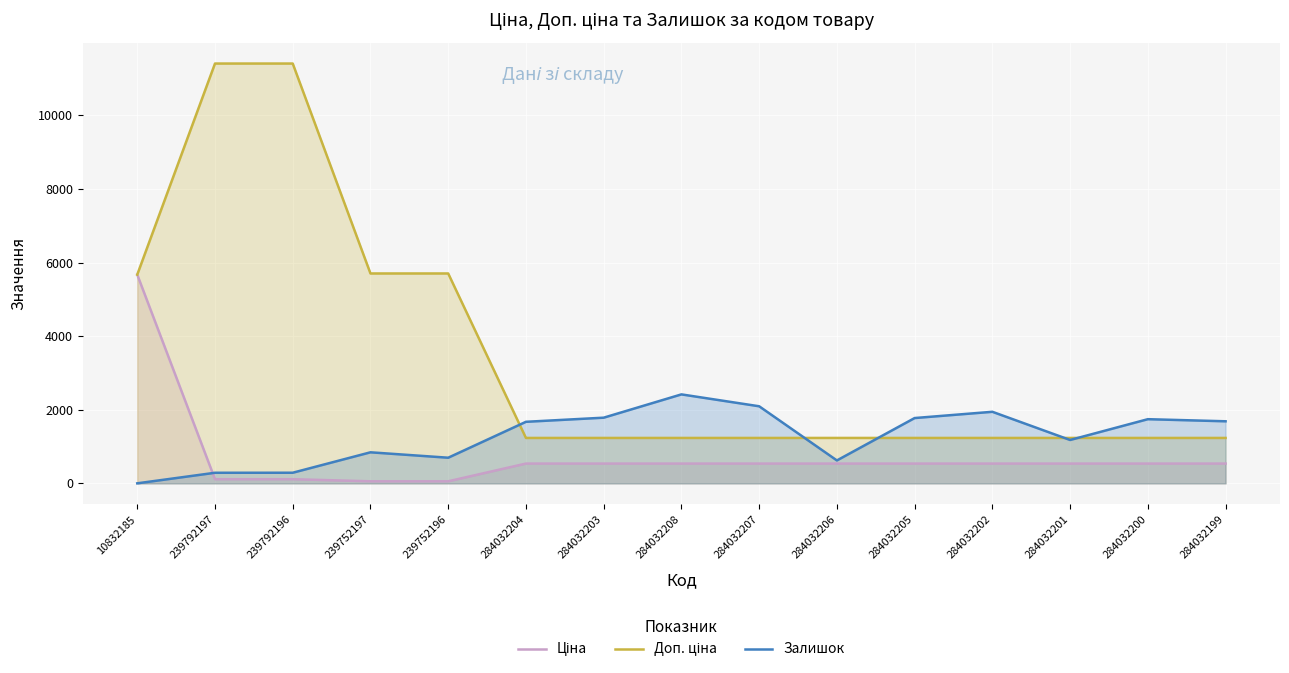

Reading left to right, list all the values displayed in this chart.

Ціна: 5673.8	114.1	114.1	57.0	57.0	539.0	539.0	539.0	539.0	539.0	539.0	539.0	539.0	539.0	539.0
Доп. ціна: 5673.8	11410.0	11410.0	5705.0	5705.0	1235.4	1235.4	1235.4	1235.4	1235.4	1235.4	1235.4	1235.4	1235.4	1235.4
Залишок: 2.0	289.0	290.0	845.0	698.0	1674.0	1786.0	2419.0	2096.0	624.0	1776.0	1946.0	1180.0	1745.0	1688.0